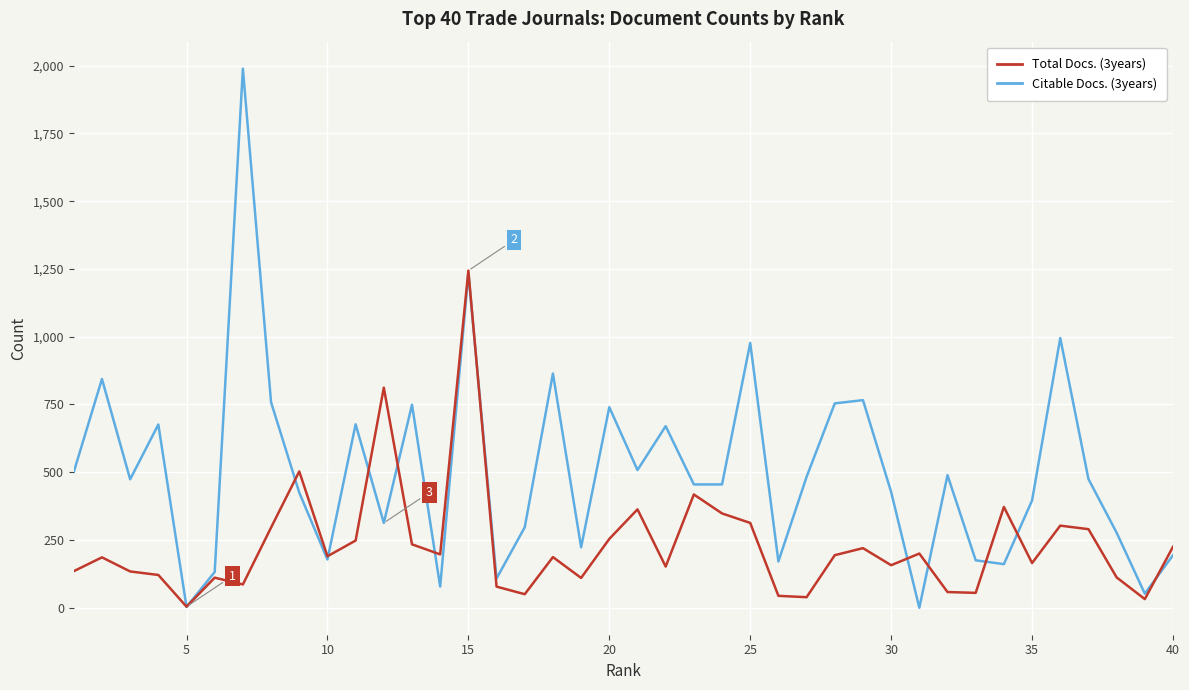

Rank the series by their maximum value, from highest to lowest.

Citable Docs. (3years), Total Docs. (3years)